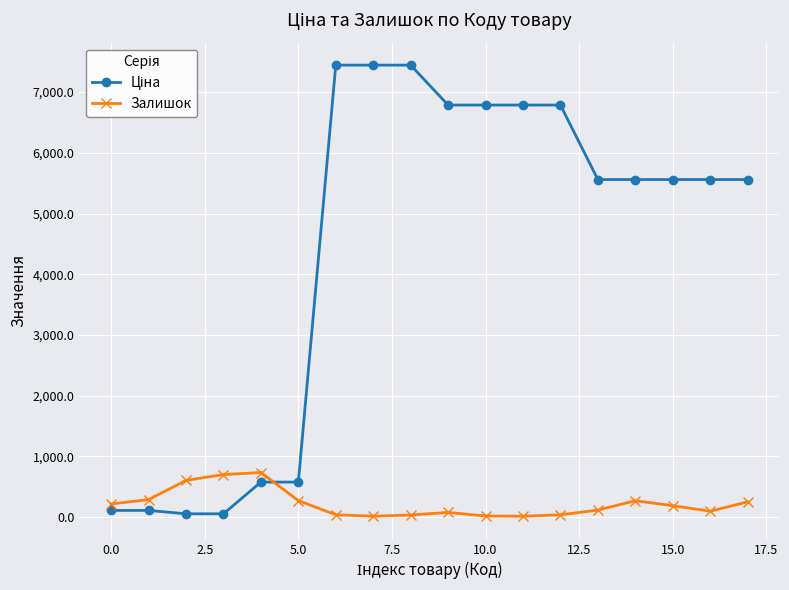

What is the highest value of the Залишок series?

736.0